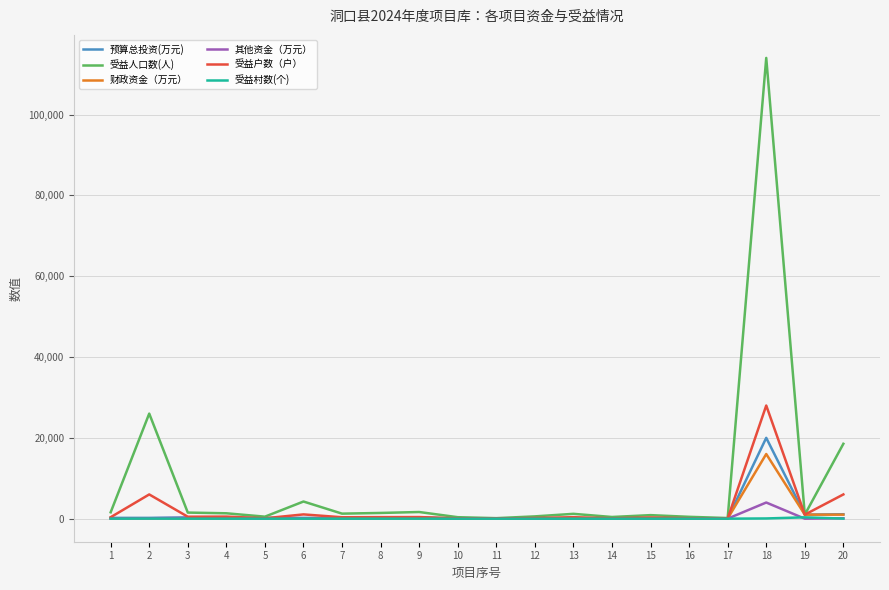

Is this an area chart (filled region under the line)?

No